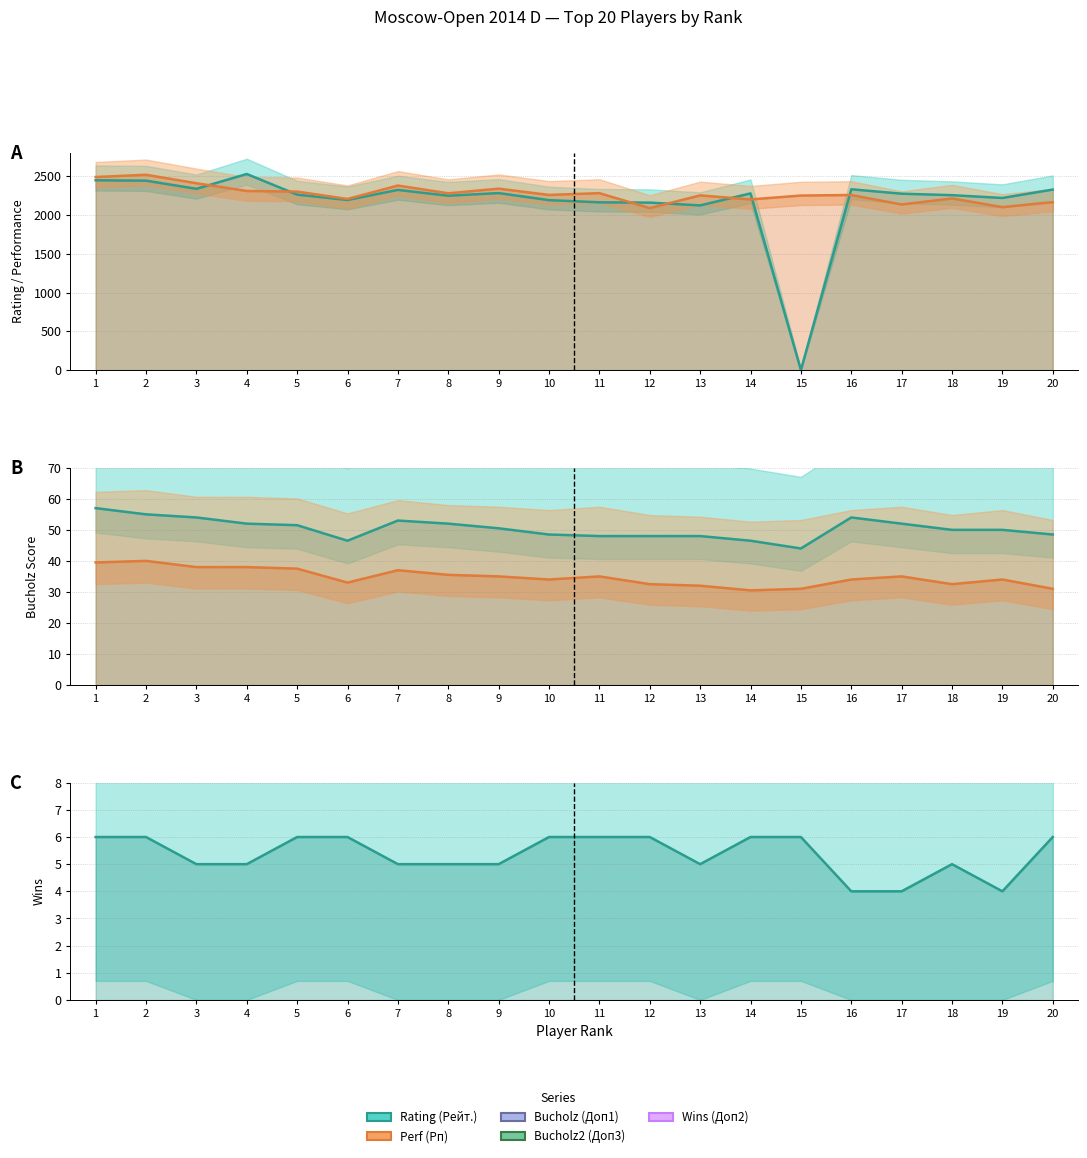

What is the maximum value shown in the chart?

2528.0